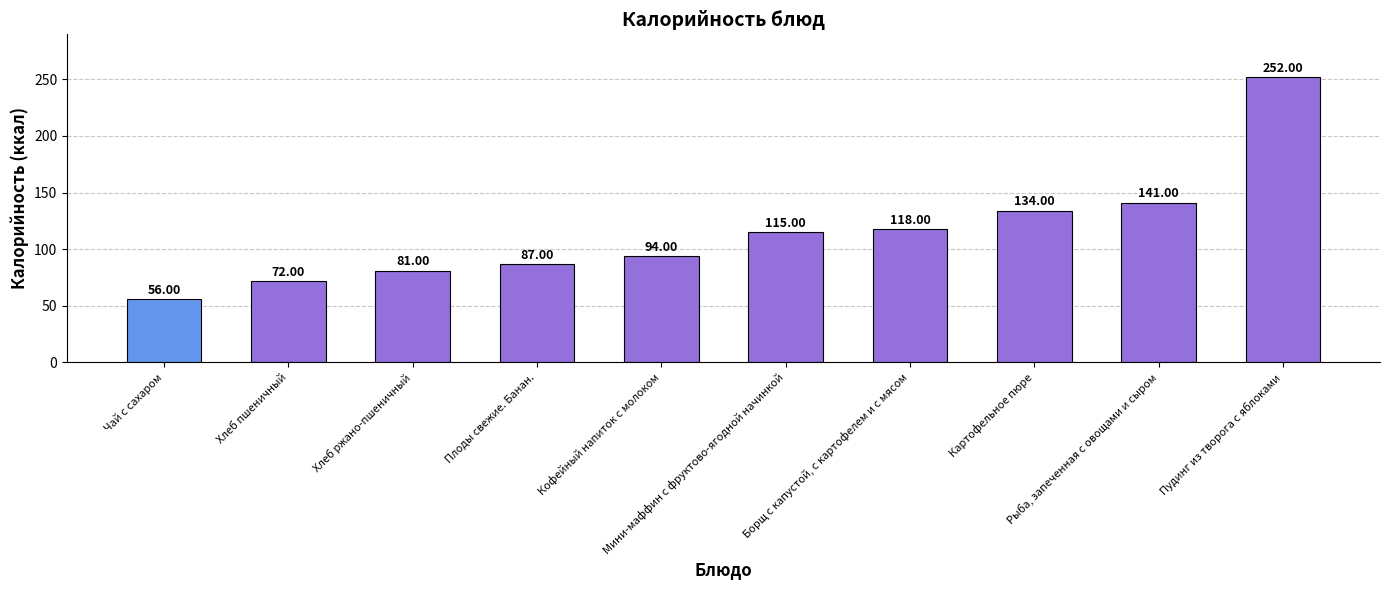

Reading left to right, list all the values displayed in this chart.

56	72	81	87	94	115	118	134	141	252